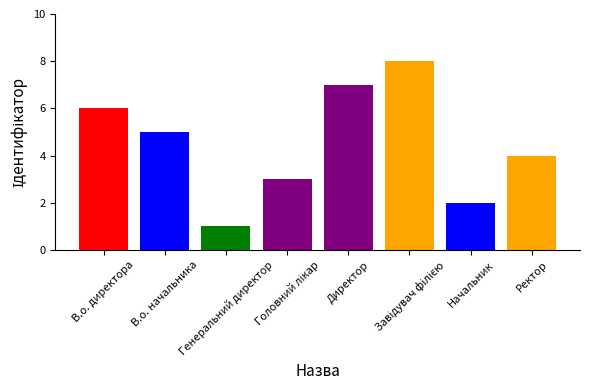

How many values are below 5?

4